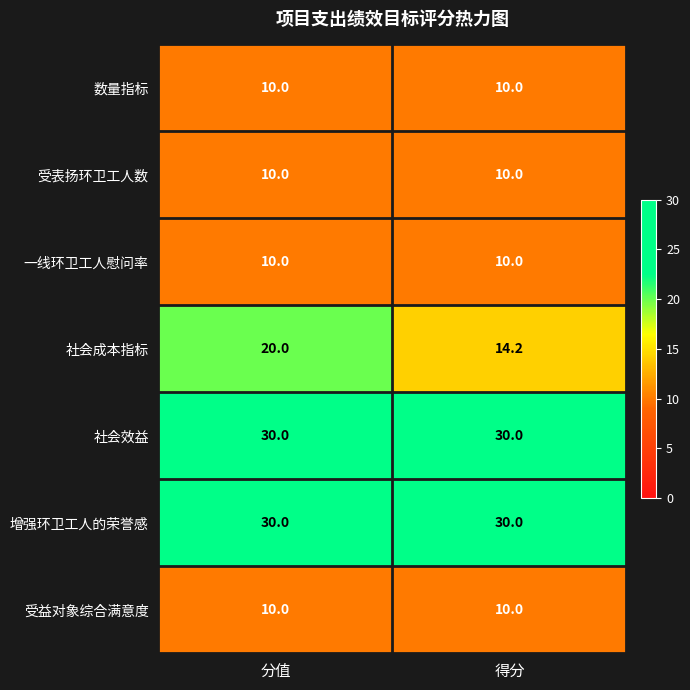

The value of 受表扬环卫工人数 at 得分 is 17.9. True or false?

False